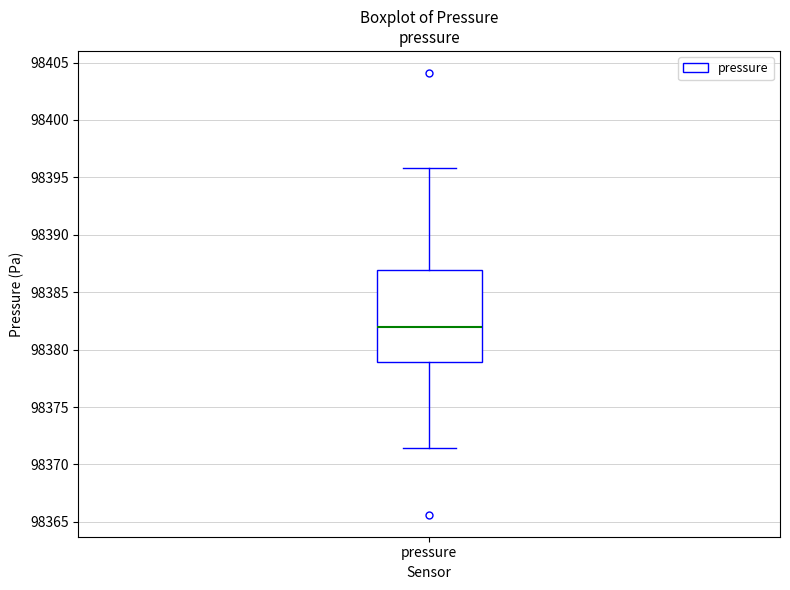

Transcribe this box plot: give where the median line is, the range the box spans, and where the two whiskers end, as read against the y-axis. The values are not printed on the chart, so give them approximately, as read against the axis.

median 98382.0, box 98379.0 to 98387.0, whiskers 98371.5 to 98396.0